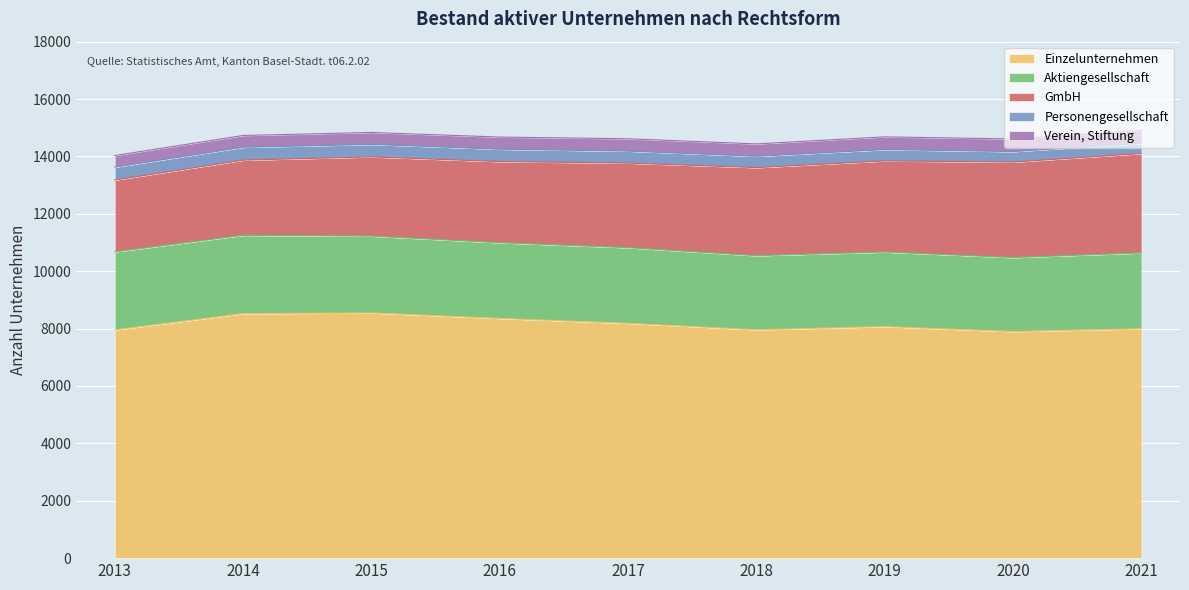

Which series ends up on top after the final intersection of Aktiengesellschaft and GmbH?

GmbH